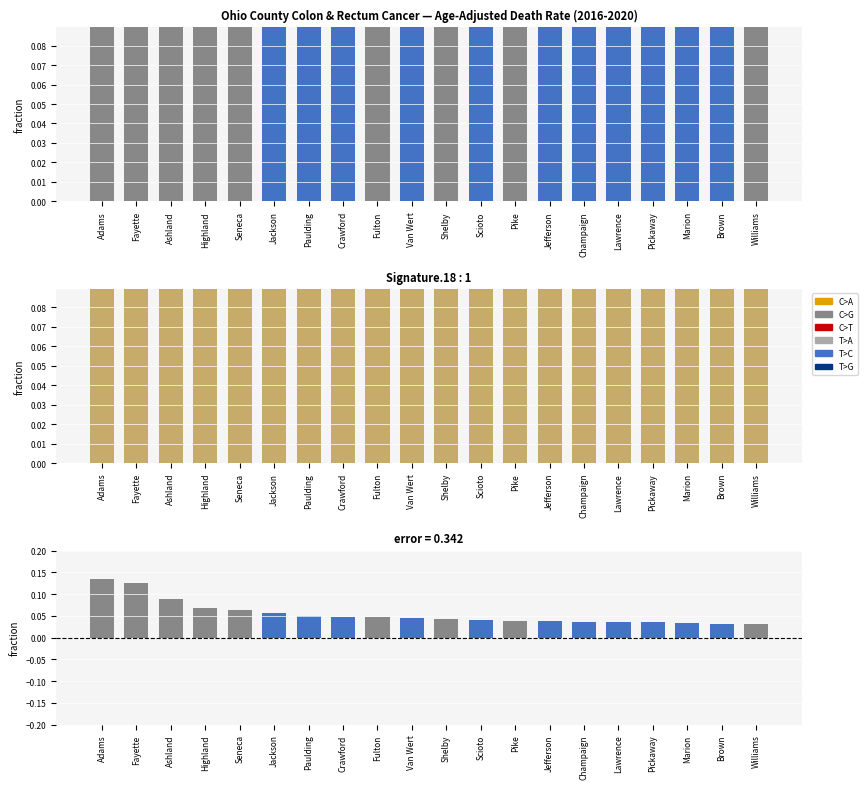

Is it true that Age-Adjusted Death Rate equals 32.5 at Champaign?

False